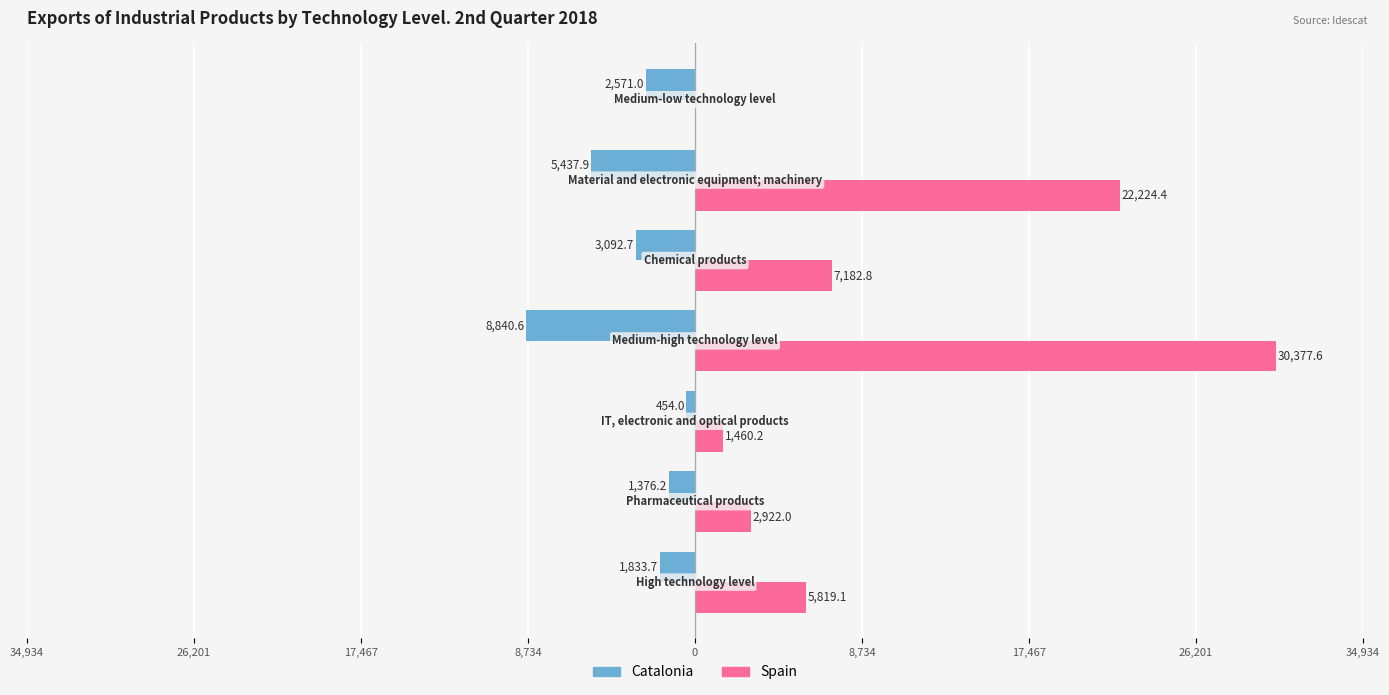

What are all the series names shown in the legend?

Catalonia, Spain